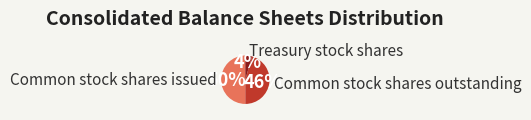

To the nearest percent, what is the average slice percentage?

33%